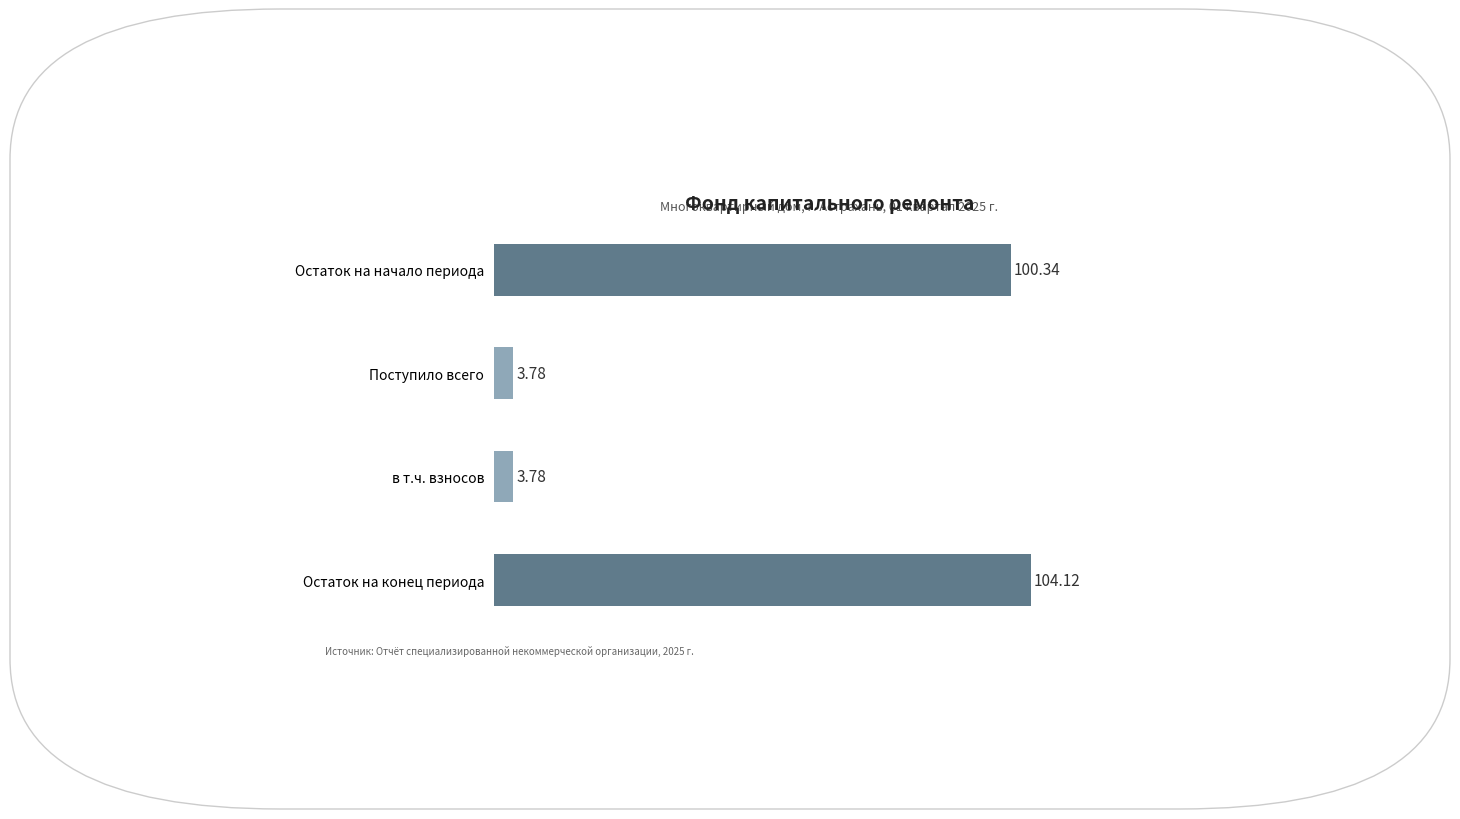

Which label corresponds to the largest value in the chart?

Остаток на конец периода